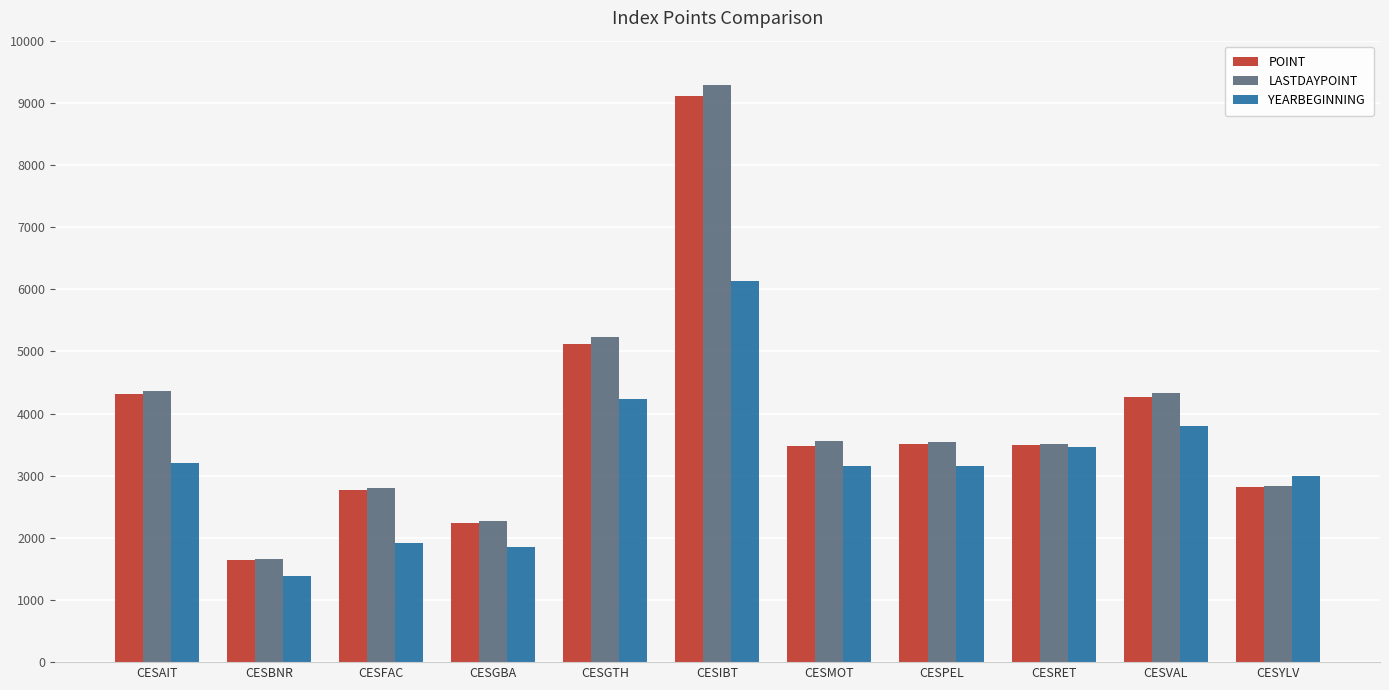

The YEARBEGINNING series shows 10133.0 at CESIBT. True or false?

False